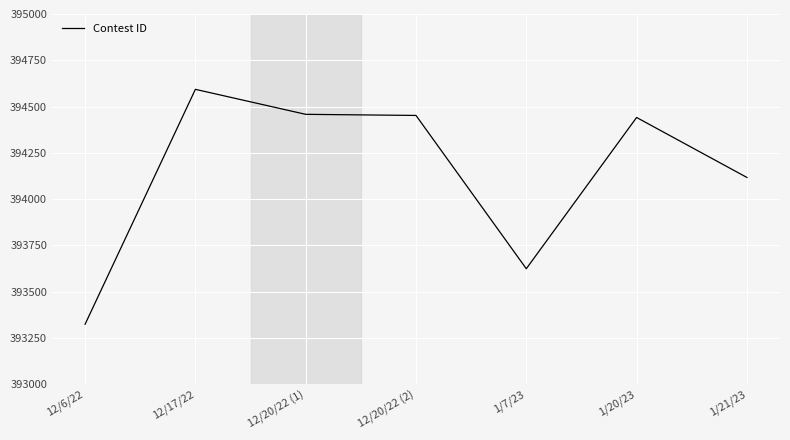

At which category does the chart reach its minimum across all series?

12/6/22